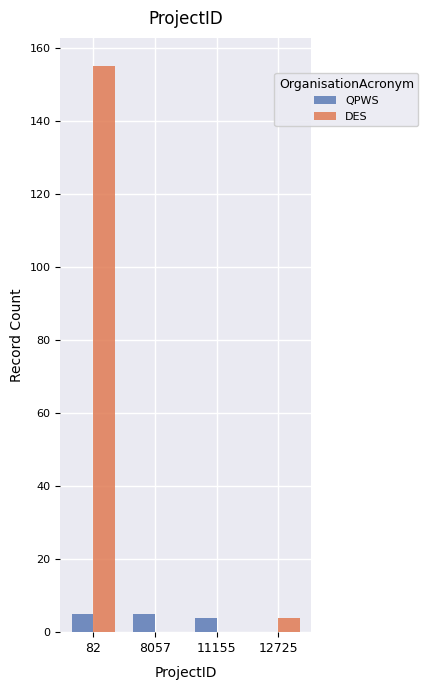

Reading left to right, what are all the values shown in this chart?

QPWS: 82=5	8057=5	11155=4	12725=0
DES: 82=155	8057=0	11155=0	12725=4